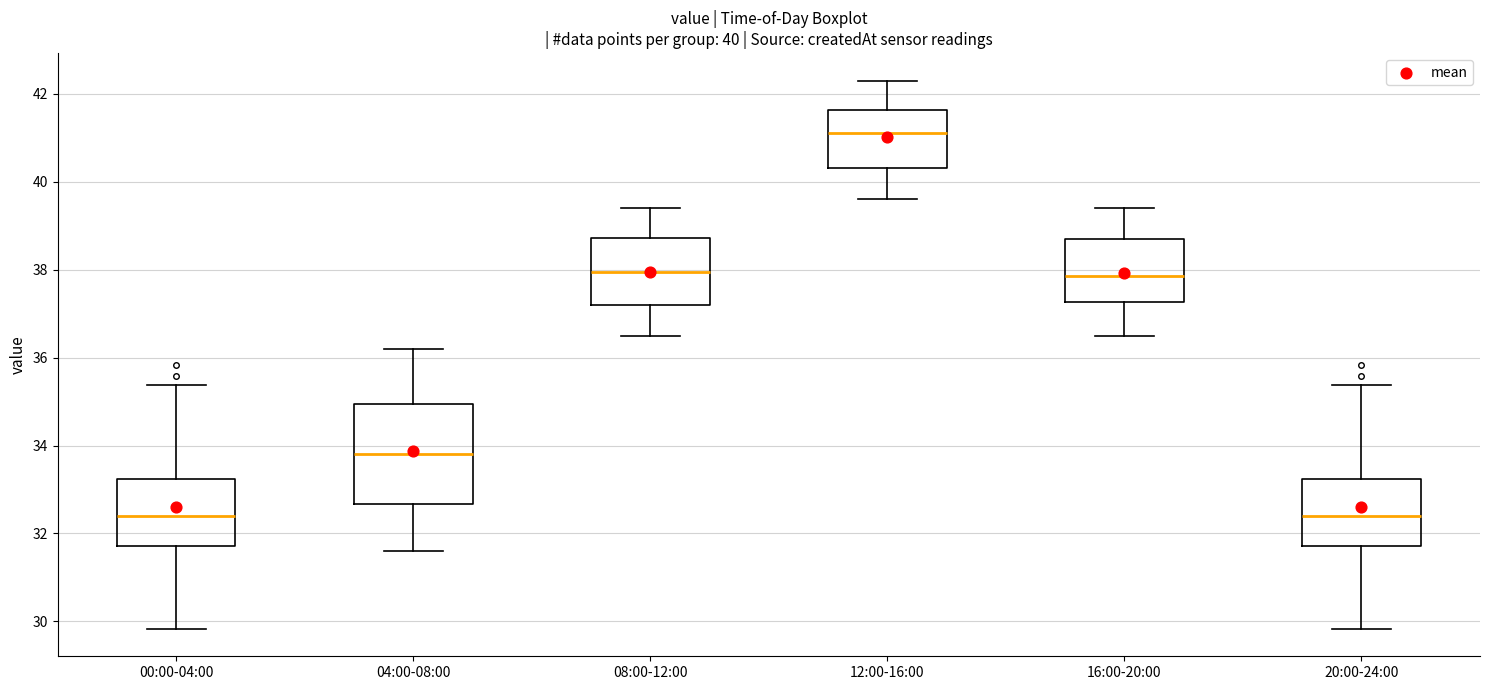

Which box is the tallest, from its lower edge to its upper edge?

04:00-08:00